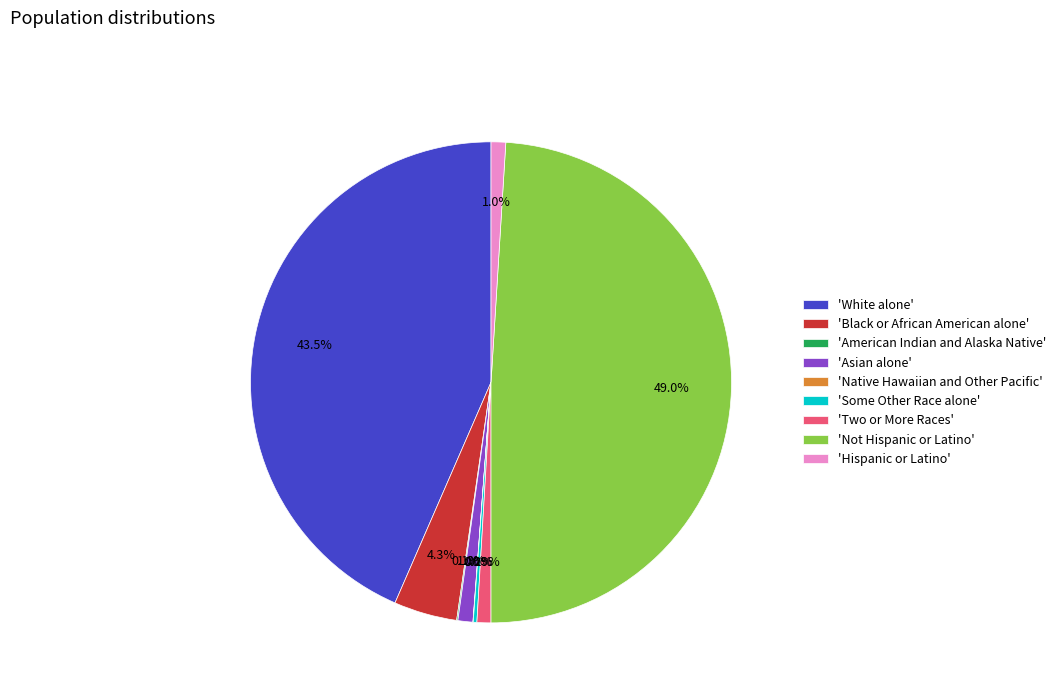

To the nearest percent, what is the difference between the largest and smallest slice percentages?

49%